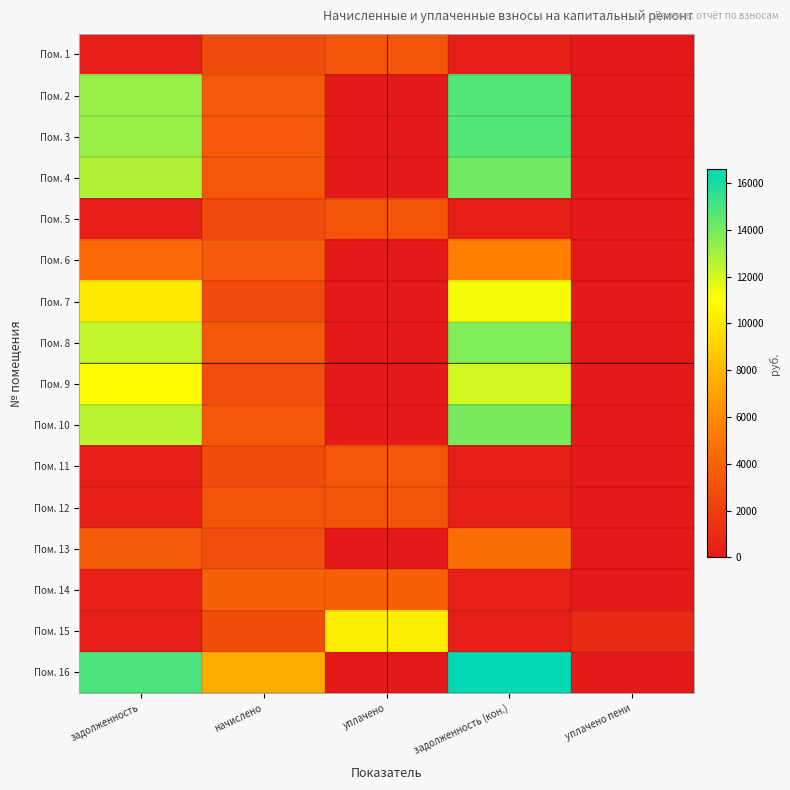

At which category is the sum across all series the highest?

задолженность (кон.)